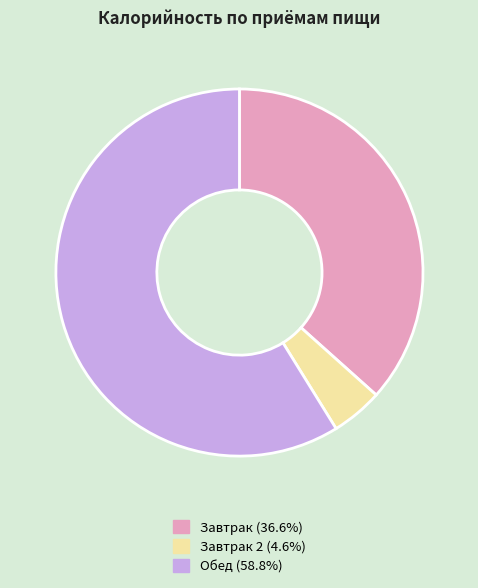

Is Обед (58.8%) the majority of the pie?

Yes